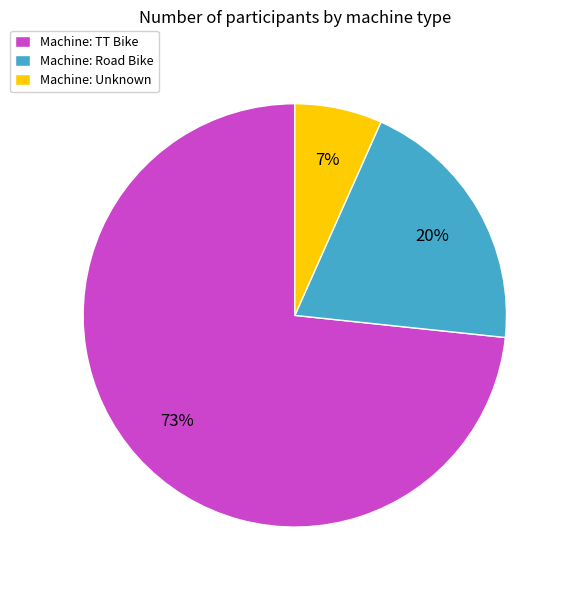

Which slice is the smallest?

Machine: Unknown